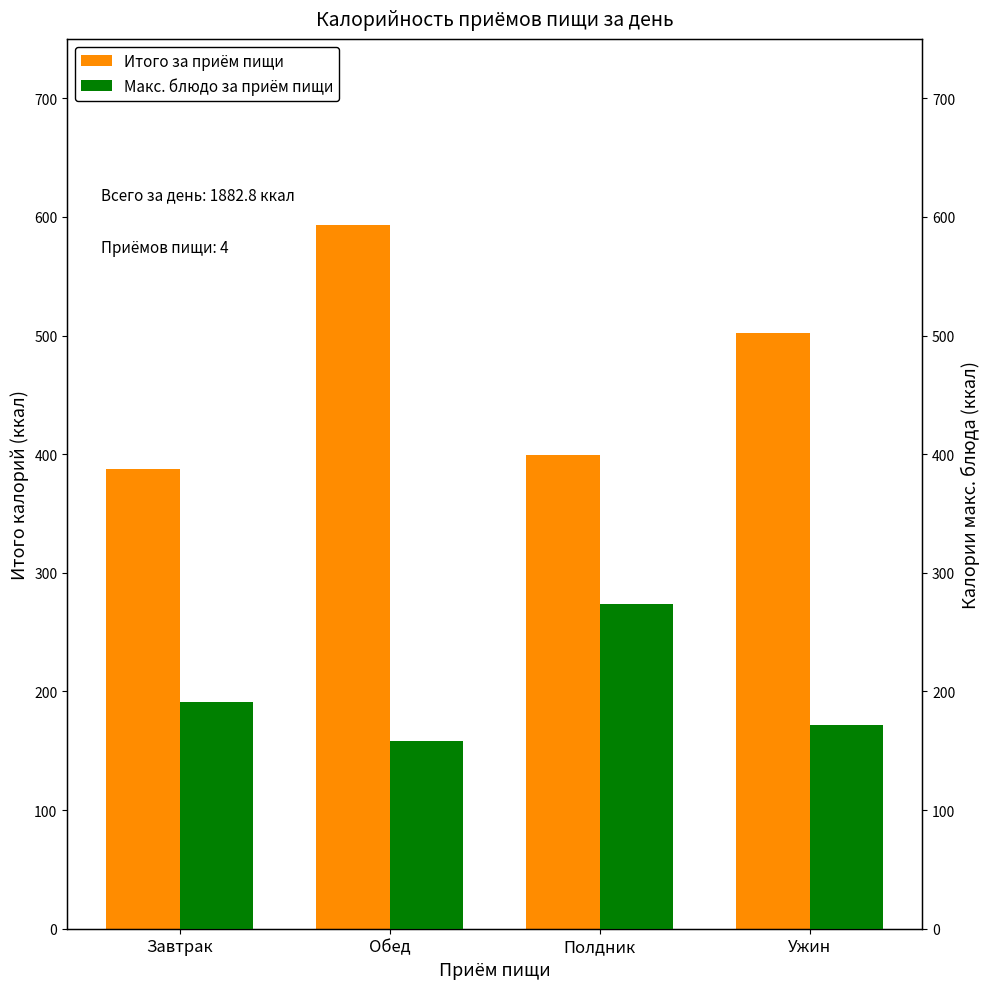

What is the average value of the Итого за приём пищи series?

470.7